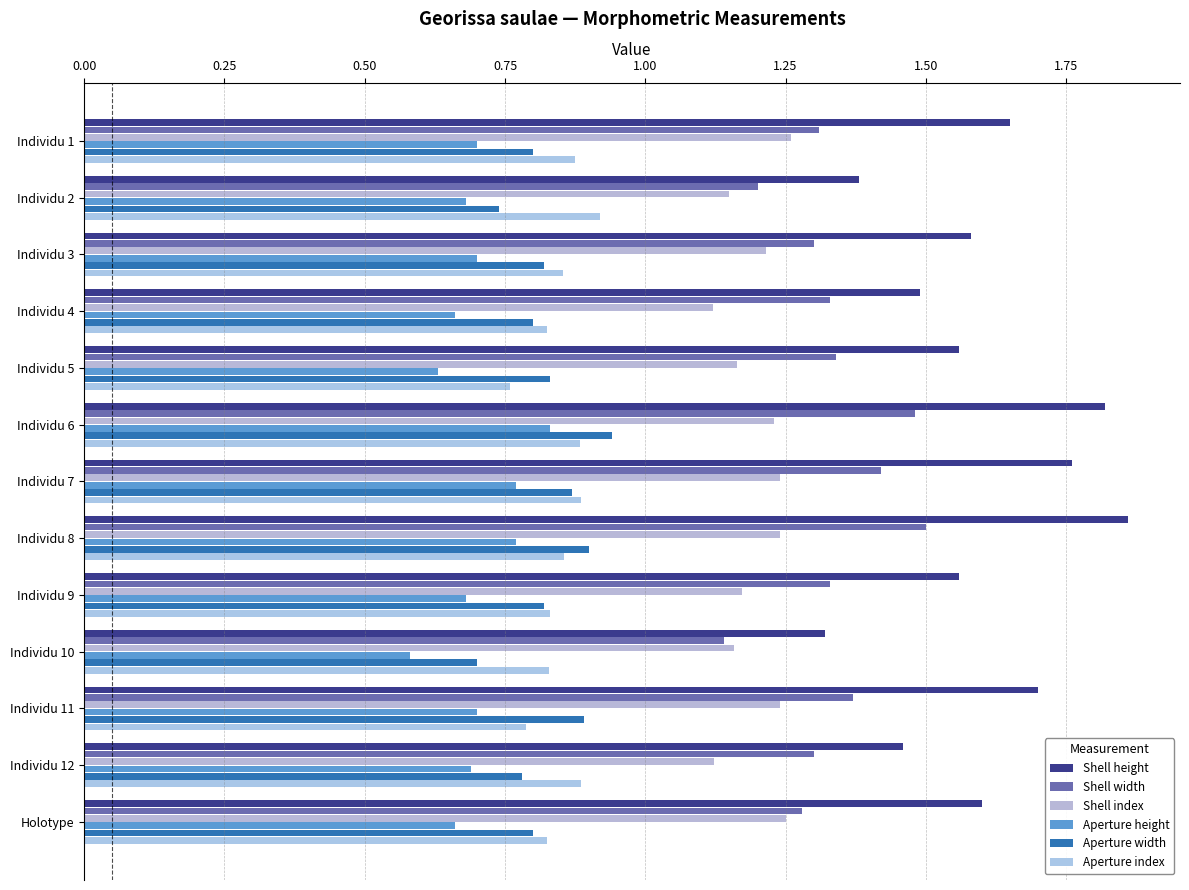

Count the number of data series in this chart.

6